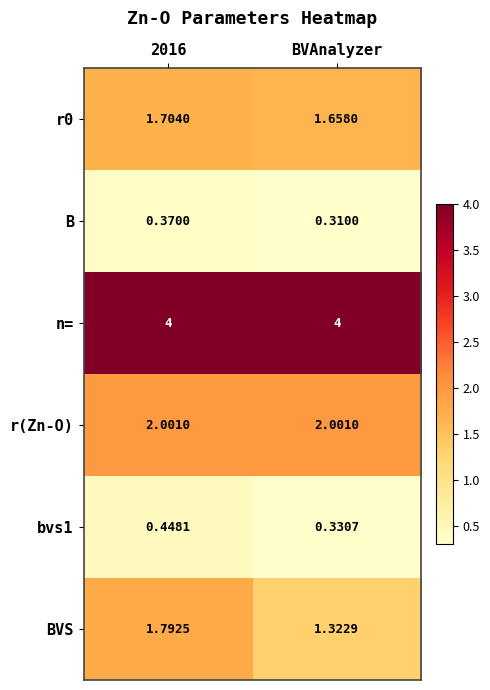

Which label corresponds to the smallest value in the chart?

BVAnalyzer